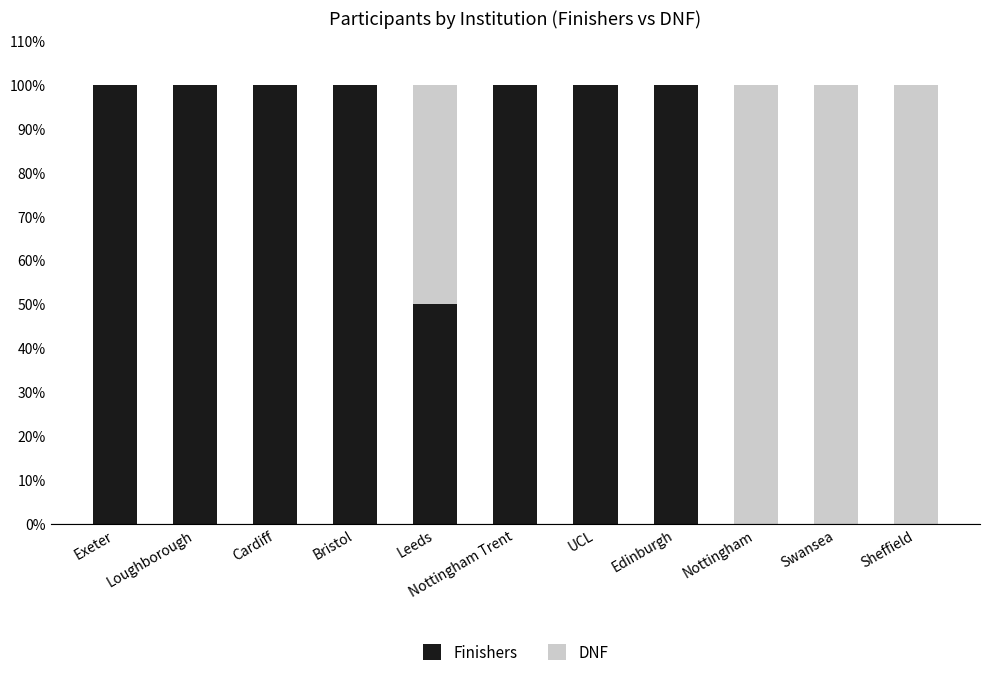

What is the total value across all series at Cardiff?

100